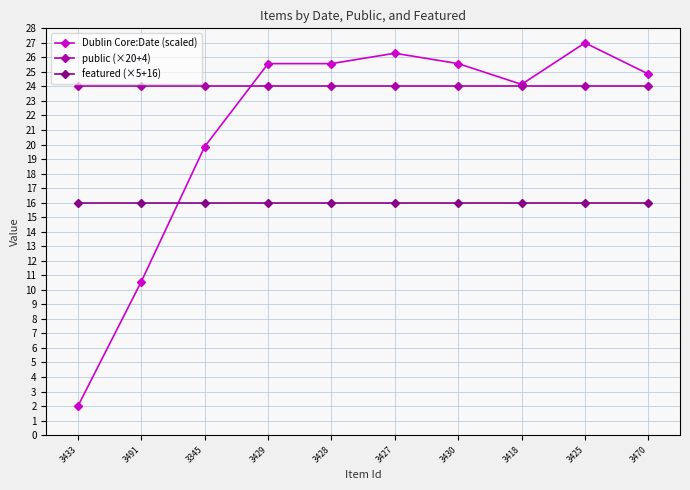

What is the total value across all series at 3345?

59.9